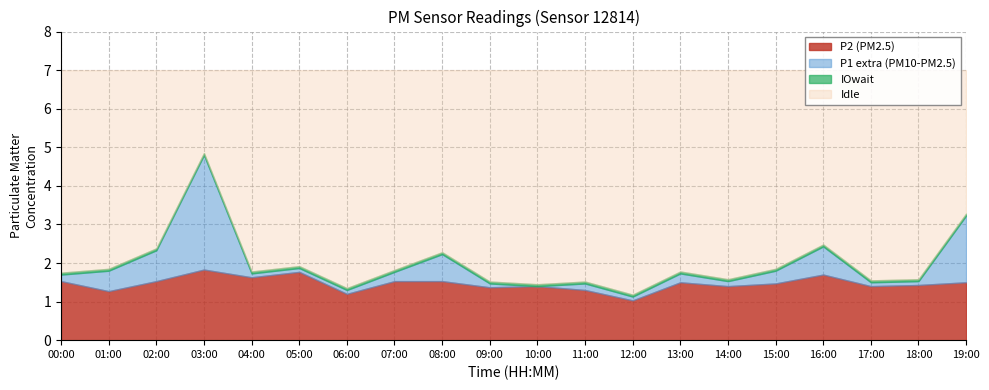

True or false: P1 and P2 cross at least once.

False